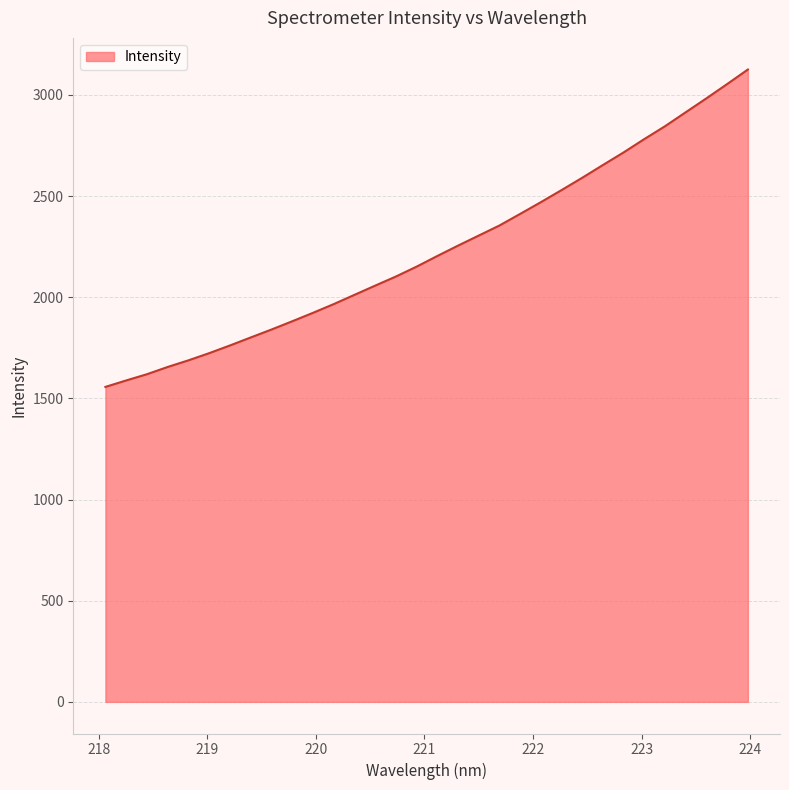

What is the minimum value shown in the chart?

1557.0